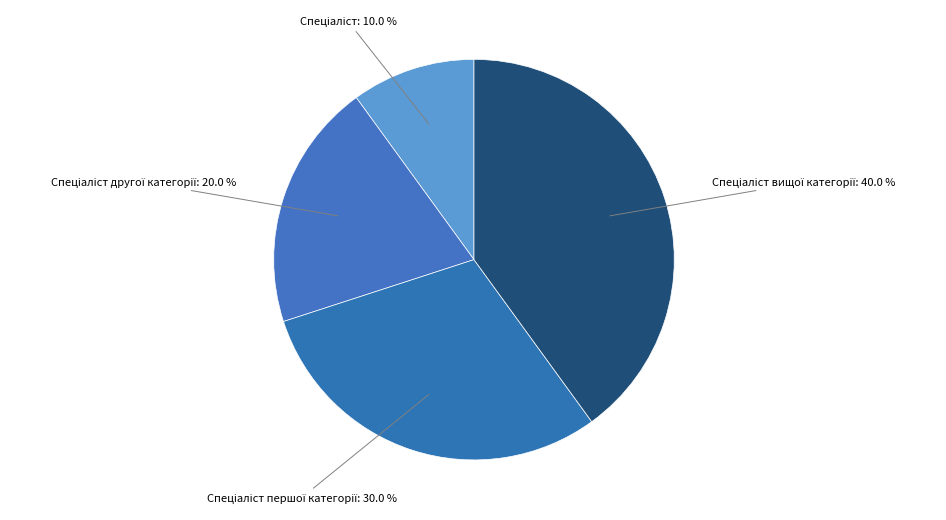

How many slices are in this pie chart?

4